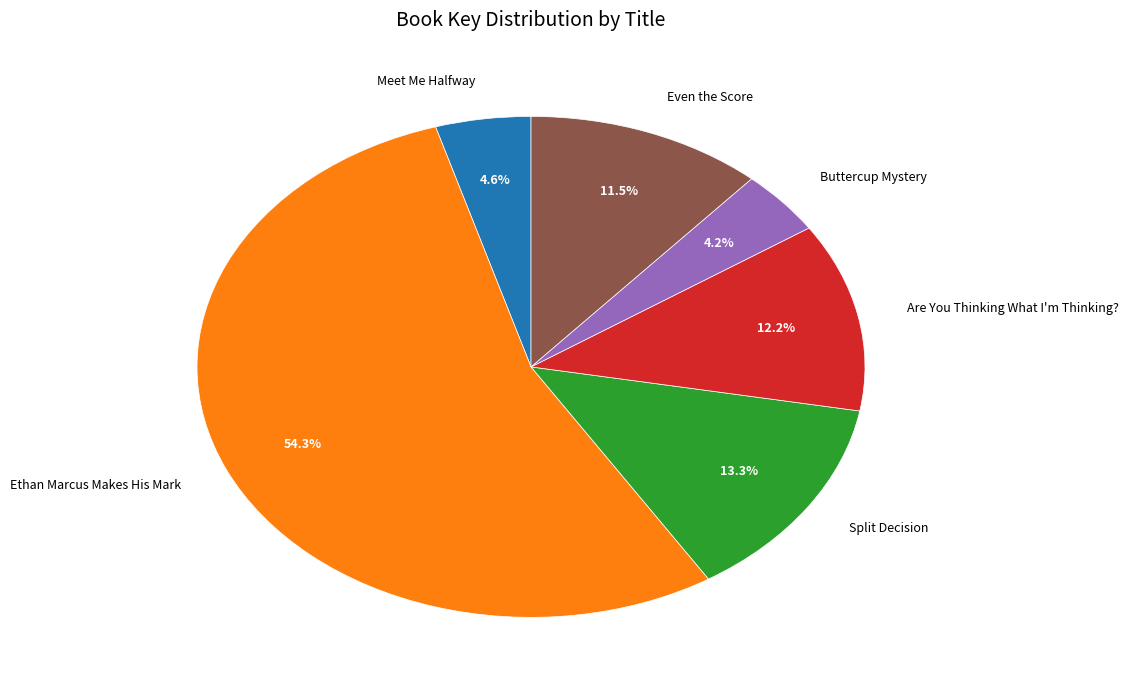

How many slices are in this pie chart?

6